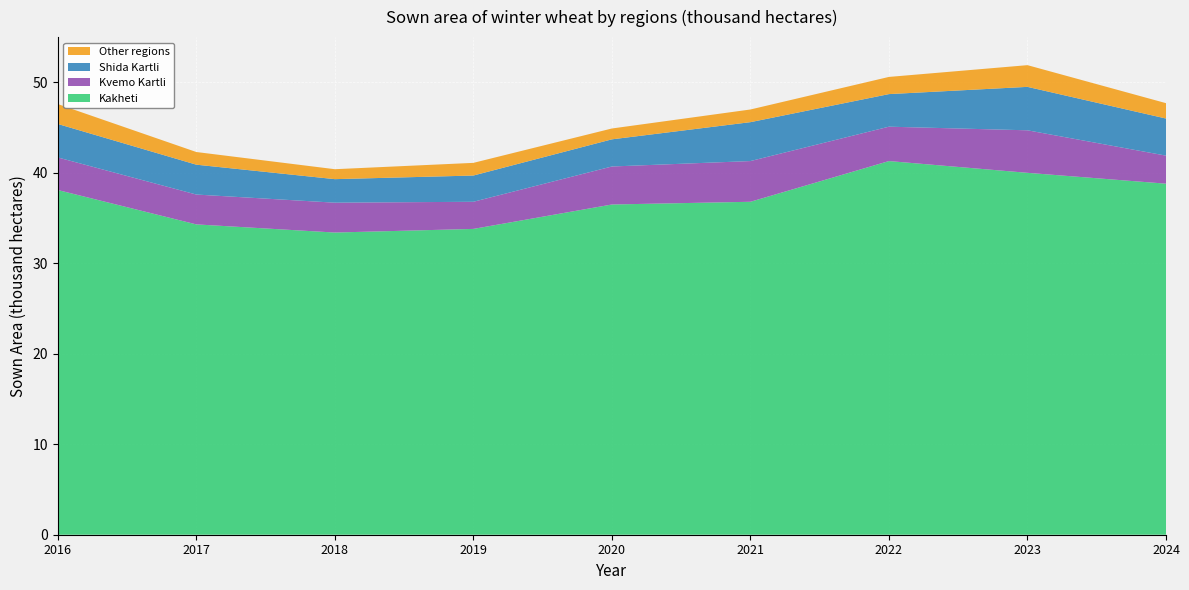

Reading right to left, list all the values displayed in this chart.

Kakheti: 2024=38.8	2023=40.0	2022=41.3	2021=36.8	2020=36.5	2019=33.8	2018=33.4	2017=34.3	2016=38.1
Kvemo Kartli: 2024=3.1	2023=4.7	2022=3.8	2021=4.5	2020=4.2	2019=3.0	2018=3.3	2017=3.3	2016=3.6
Shida Kartli: 2024=4.1	2023=4.8	2022=3.6	2021=4.3	2020=3.0	2019=2.9	2018=2.6	2017=3.3	2016=3.7
Other regions: 2024=1.7	2023=2.4	2022=1.9	2021=1.4	2020=1.2	2019=1.4	2018=1.1	2017=1.4	2016=2.2